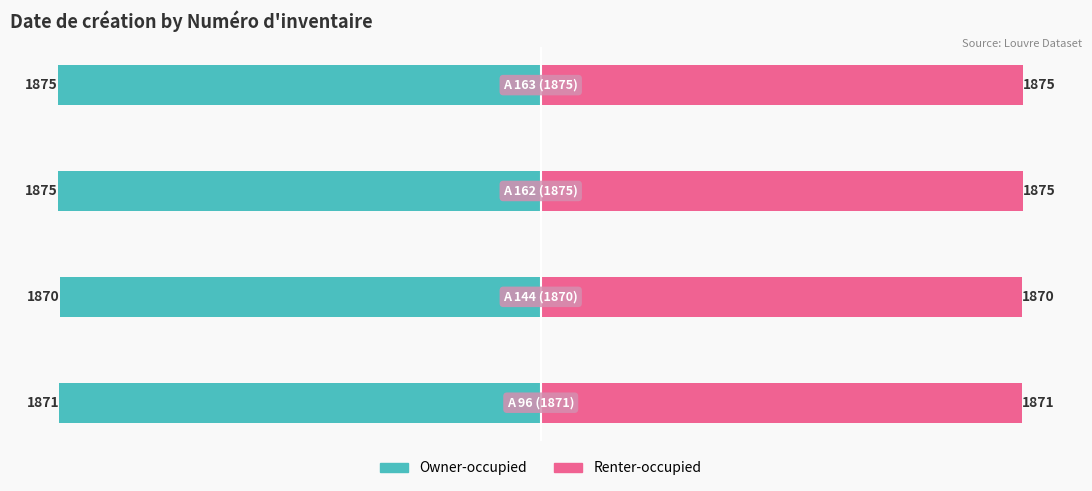

Reading right to left, transcribe all the data shown in this chart.

Owner-occupied: -1875	-1875	-1870	-1871
Renter-occupied: 1875	1875	1870	1871